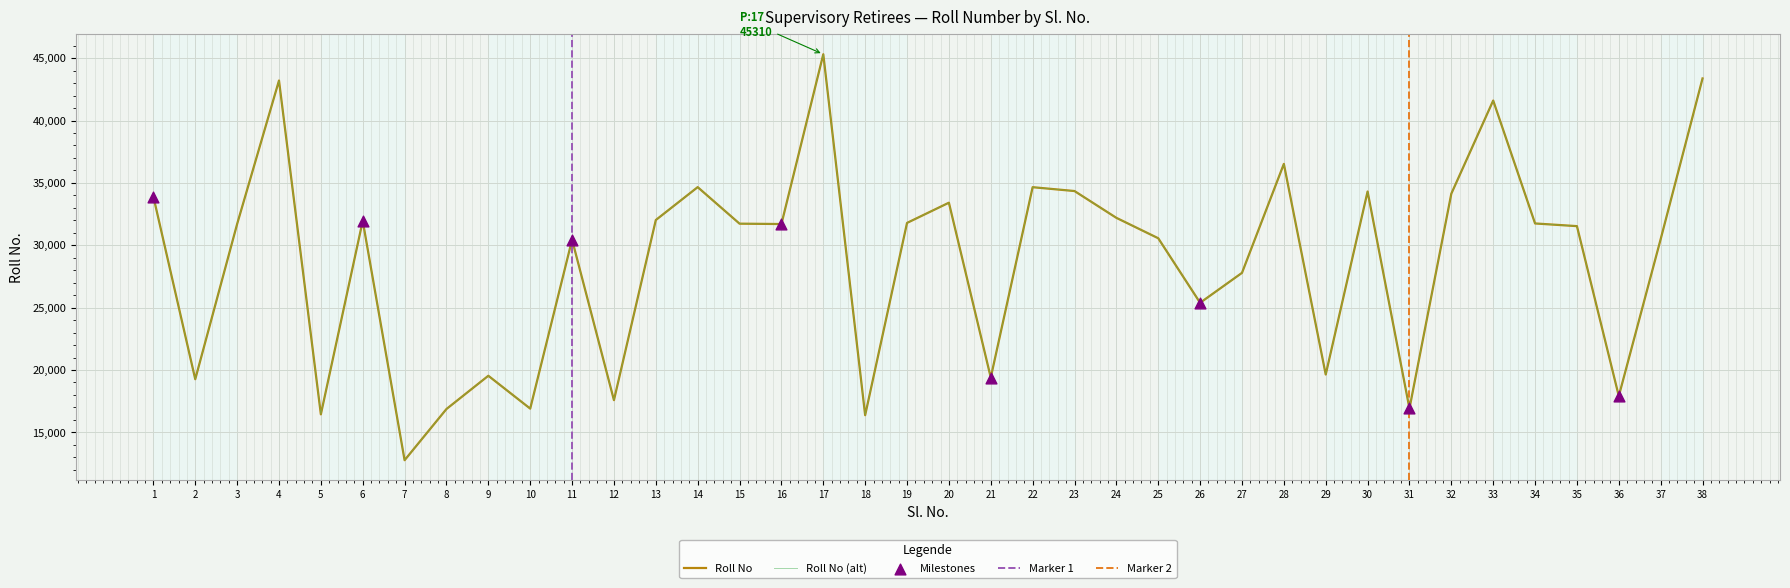

What is the ratio of the value at 18 to the value at 33?

0.4